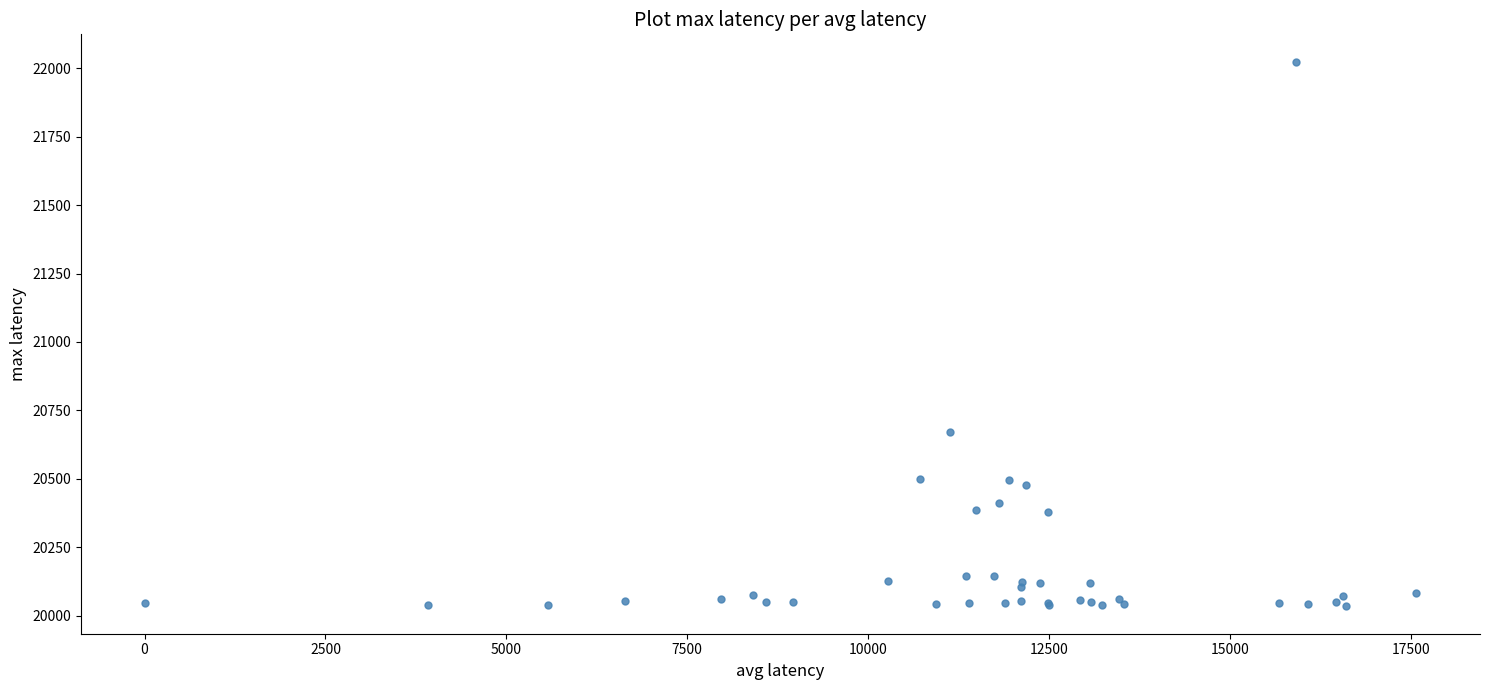

What Y value in the scatter plot is closest to 21029?

20670